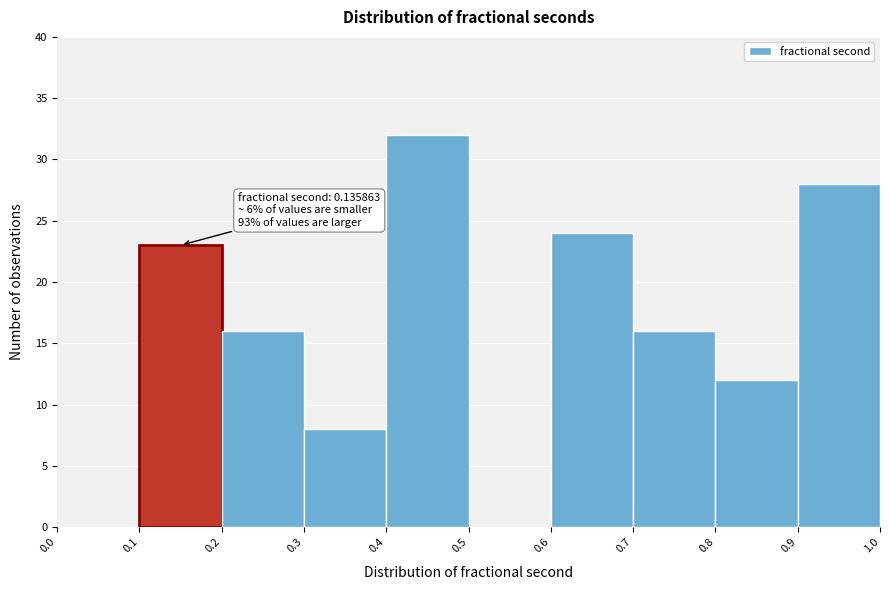

Over which range of the x-axis is the bar tallest?

0.4 to 0.5